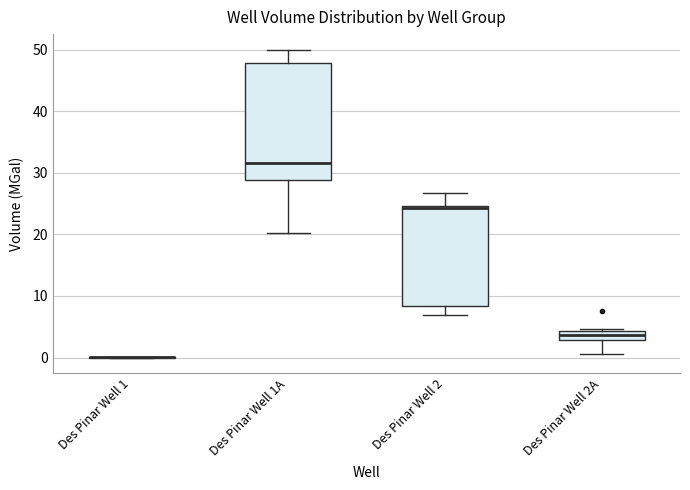

Reading left to right, read every box against the y-axis: the position of its median line, the range the box covers, and the ends of its whiskers. The values are not printed on the chart, so give them approximately, as read against the axis.

Des Pinar Well 1: box collapsed to a line at 0, whiskers 0 to 0
Des Pinar Well 1A: median 32, box 29 to 48, whiskers 20 to 50
Des Pinar Well 2: median 24, box 8 to 25, whiskers 7 to 27
Des Pinar Well 2A: median 4 (inside the box), box 3 to 4, whiskers 1 to 5